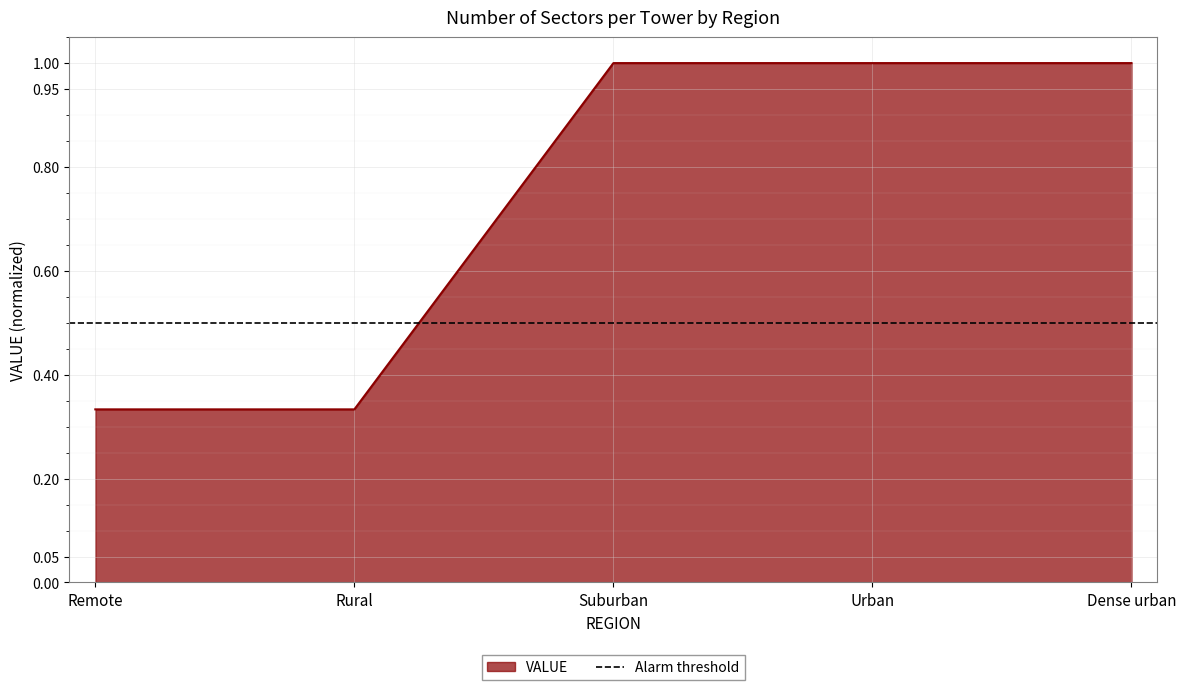

Rank the categories by value from highest to lowest.

Suburban, Urban, Dense urban, Remote, Rural